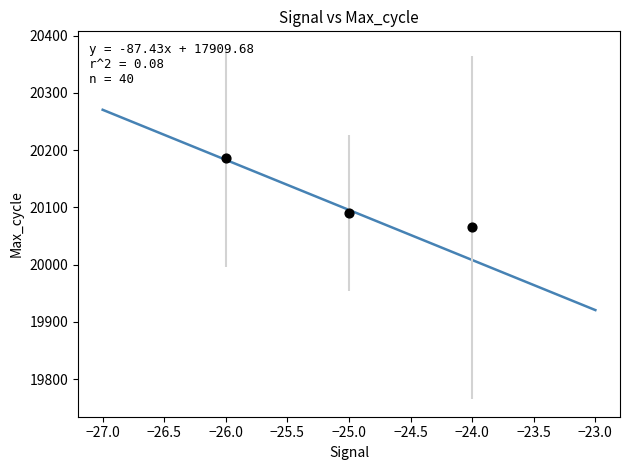

What Y value in the scatter plot is closest to 20125?

20090.3